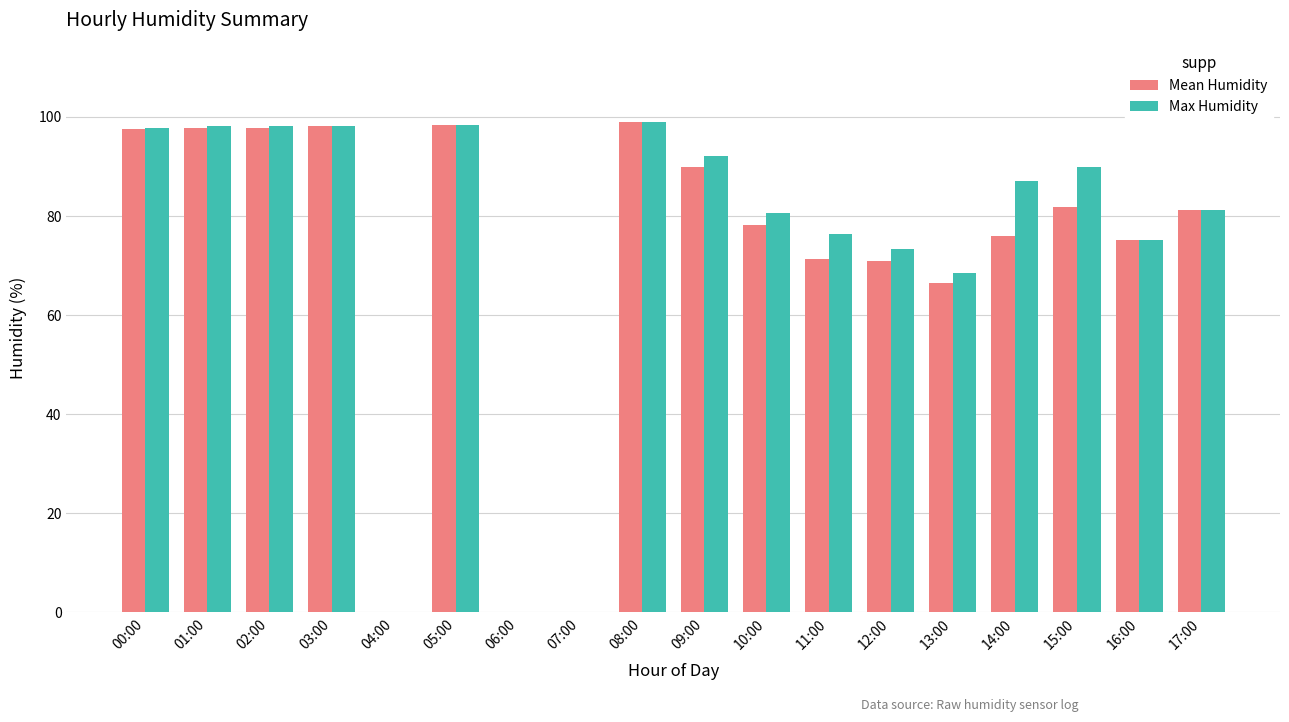

What is the sum of the Max Humidity values at 01:00 and 05:00?

196.5